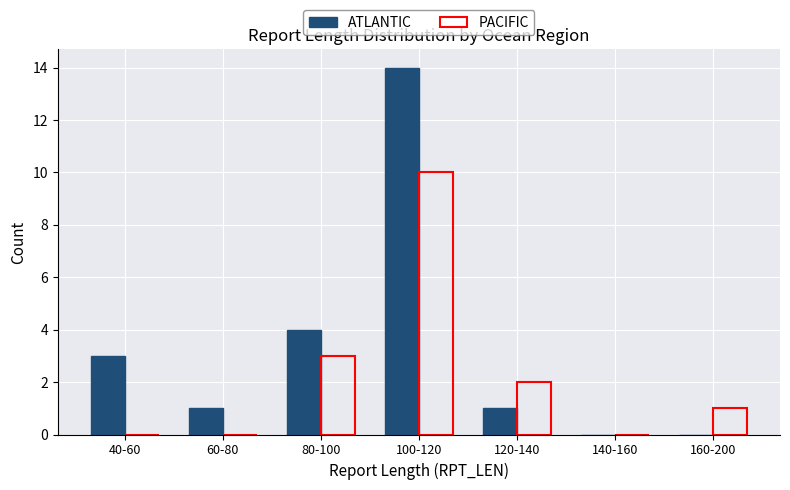

What is the total value across all series at 60-80?

1